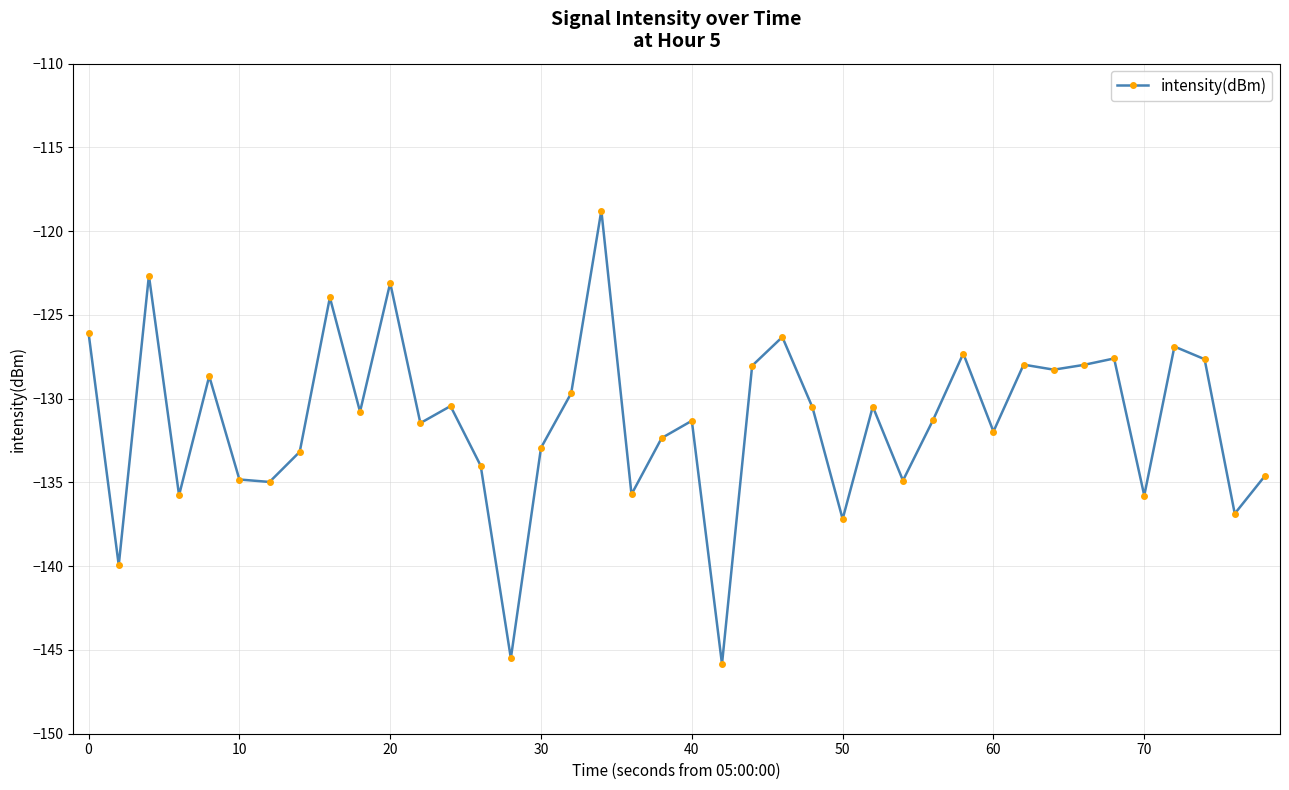

What is the difference between the maximum and minimum values?

27.1